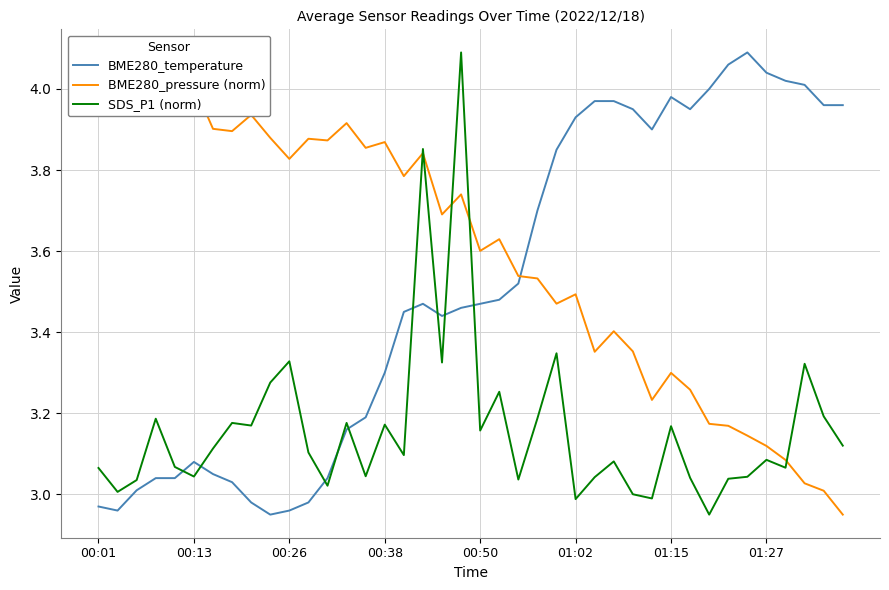

The value of BME280_temperature at 00:01 is 1.4. True or false?

False